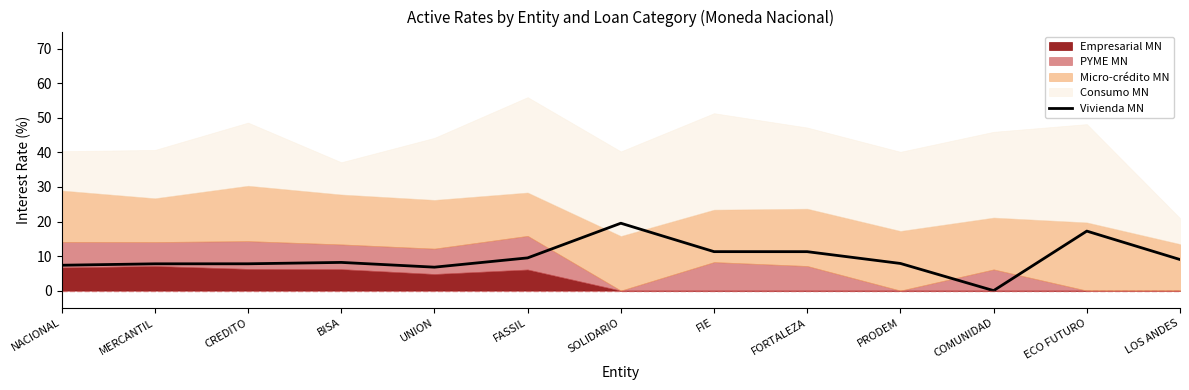

Reading left to right, transcribe all the data shown in this chart.

7.3	7.8	7.8	8.2	6.8	9.5	19.5	11.3	11.3	7.9	0.0	17.2	9.0